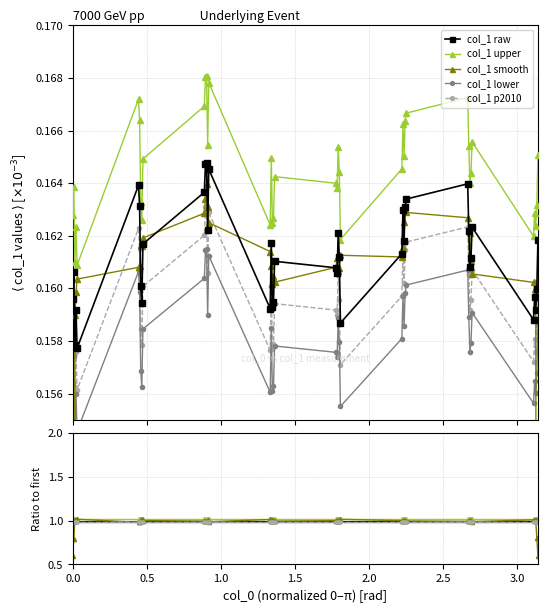

True or false: col_1 p2010 and col_1 lower cross at least once.

False